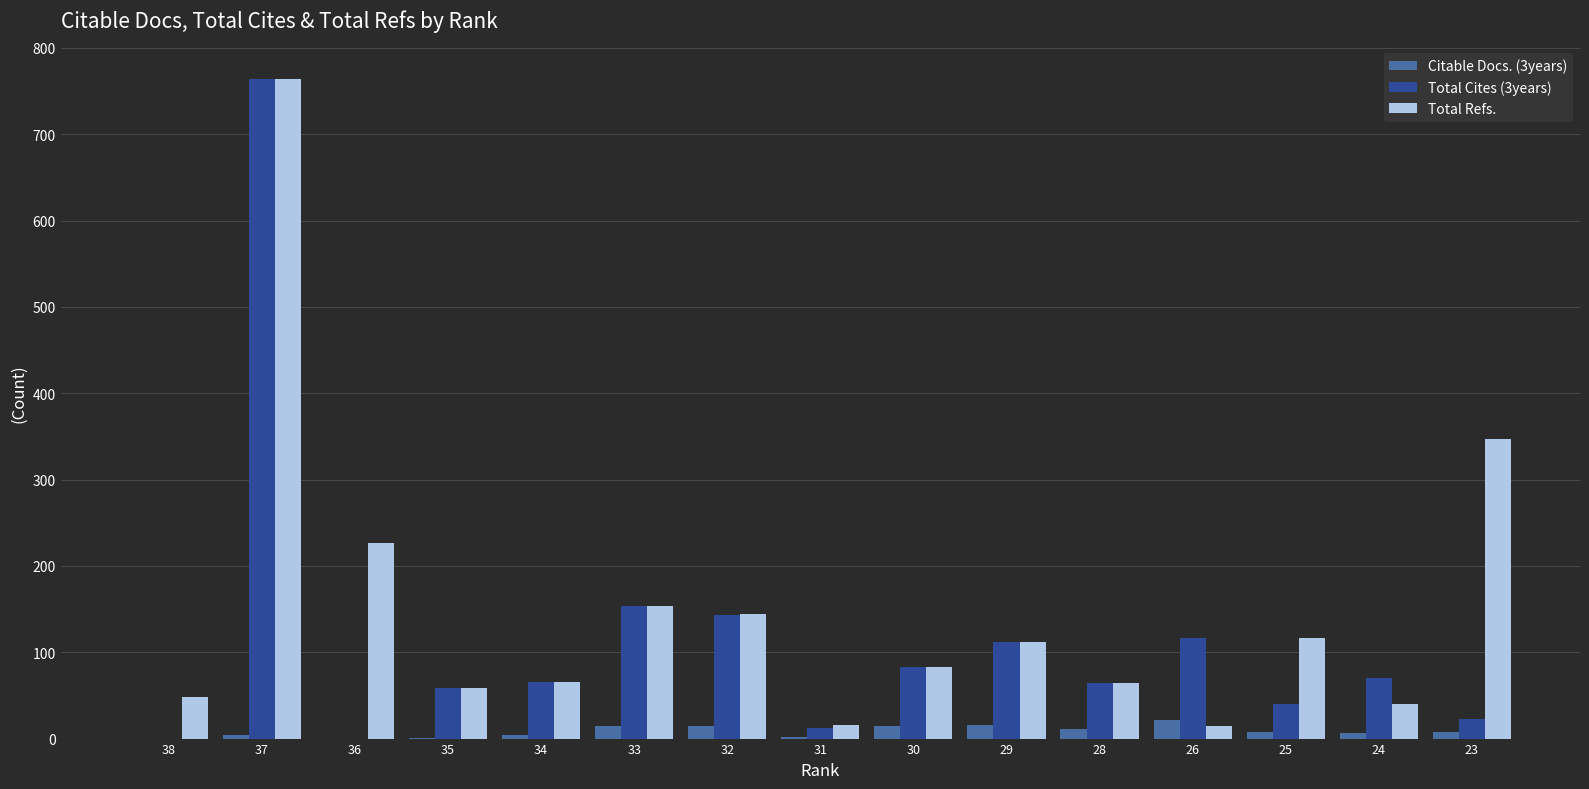

Is it true that Citable Docs. (3years) equals 2 at 31?

True